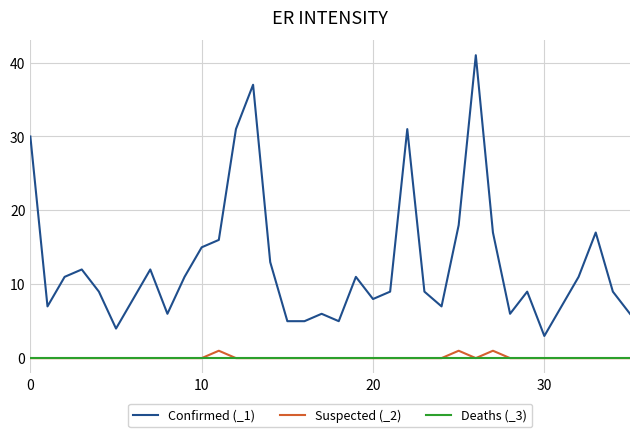

Which series has the largest range (max minus min)?

Confirmed (_1)